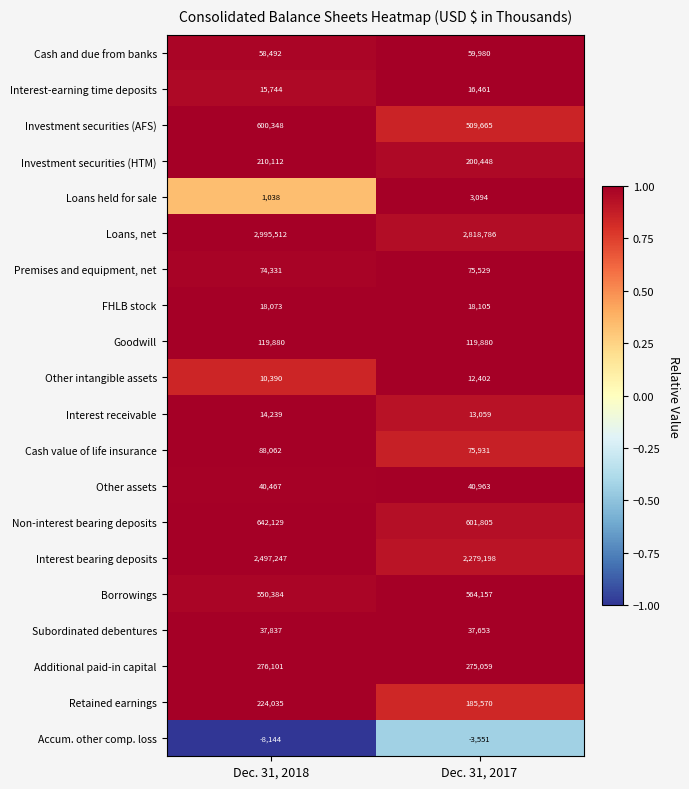

Between Dec. 31, 2018 and Dec. 31, 2017, which series saw the biggest shift?

Interest bearing deposits